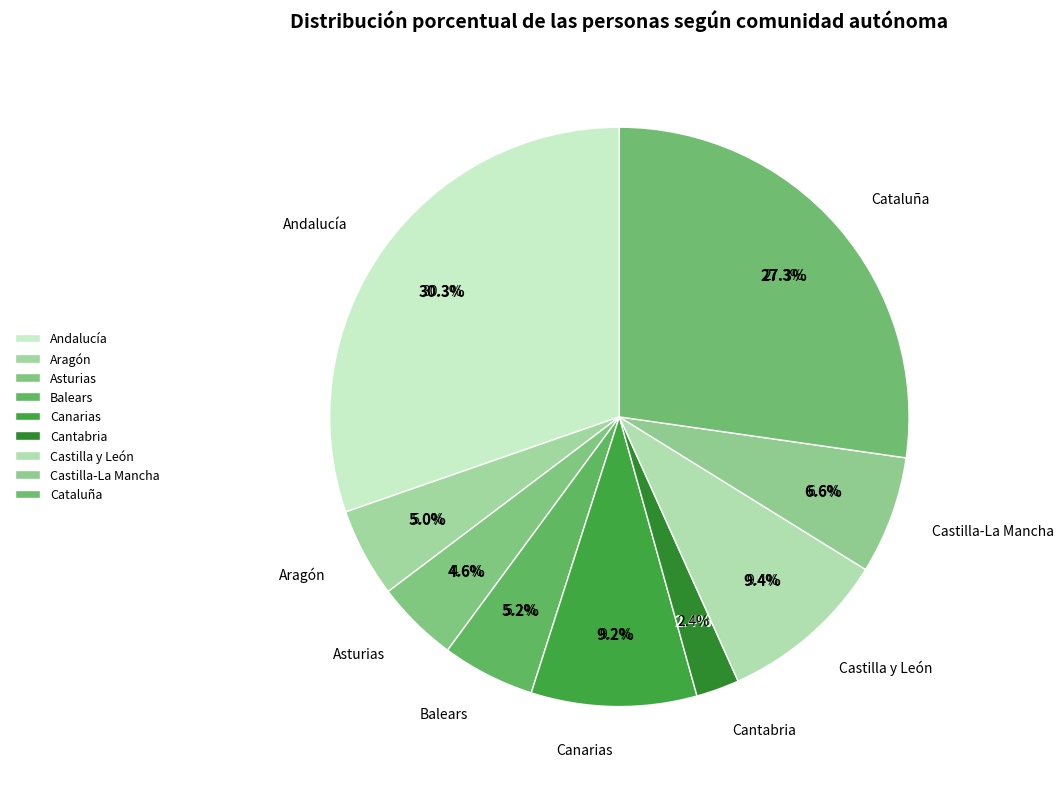

How much of the chart is everything except Asturias?

95.4%